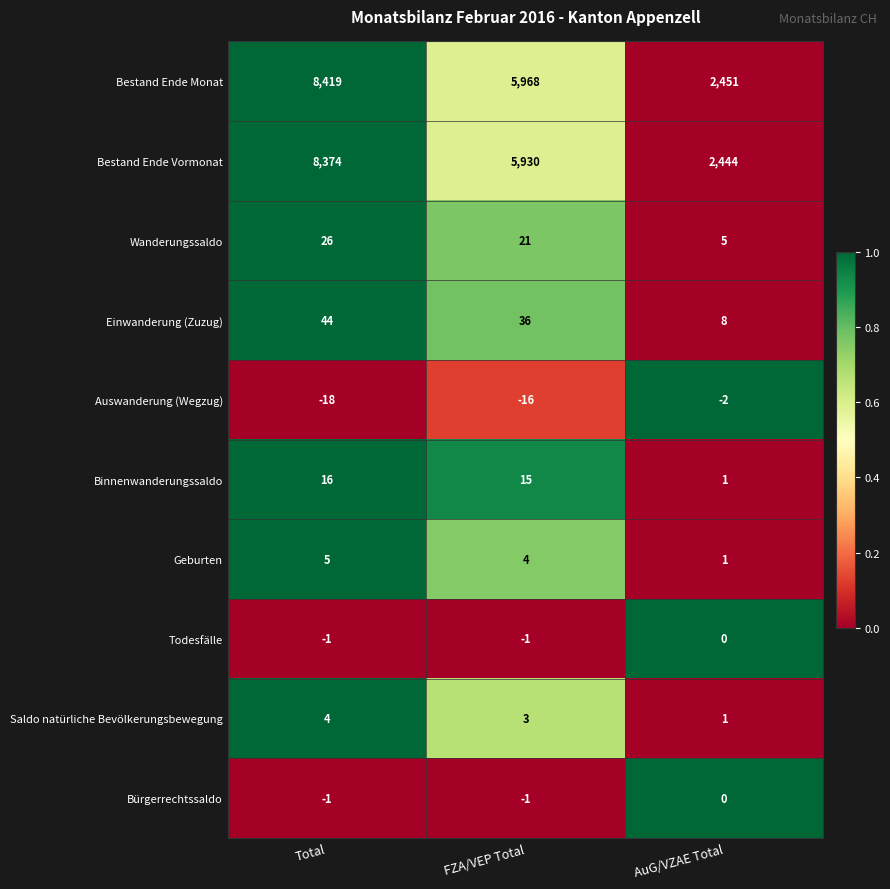

Which category has the highest value in the Auswanderung (Wegzug) series?

AuG/VZAE Total